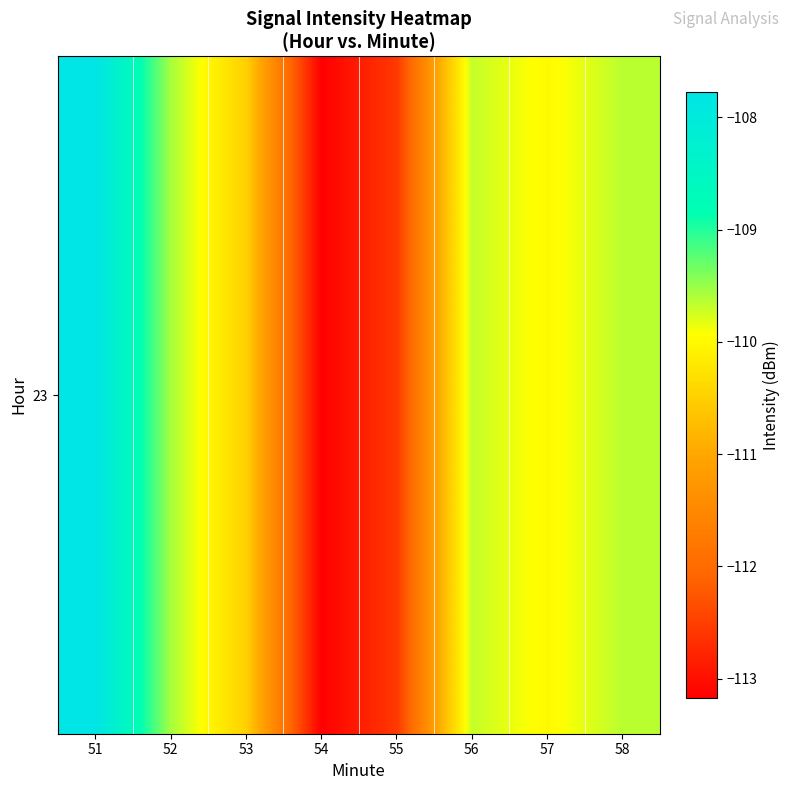

Is it true that the value at 57 is -60.7?

False